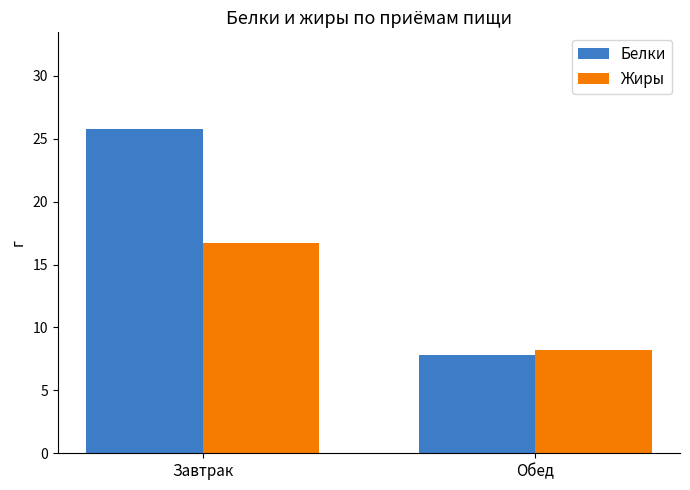

What are all the series names shown in the legend?

Белки, Жиры